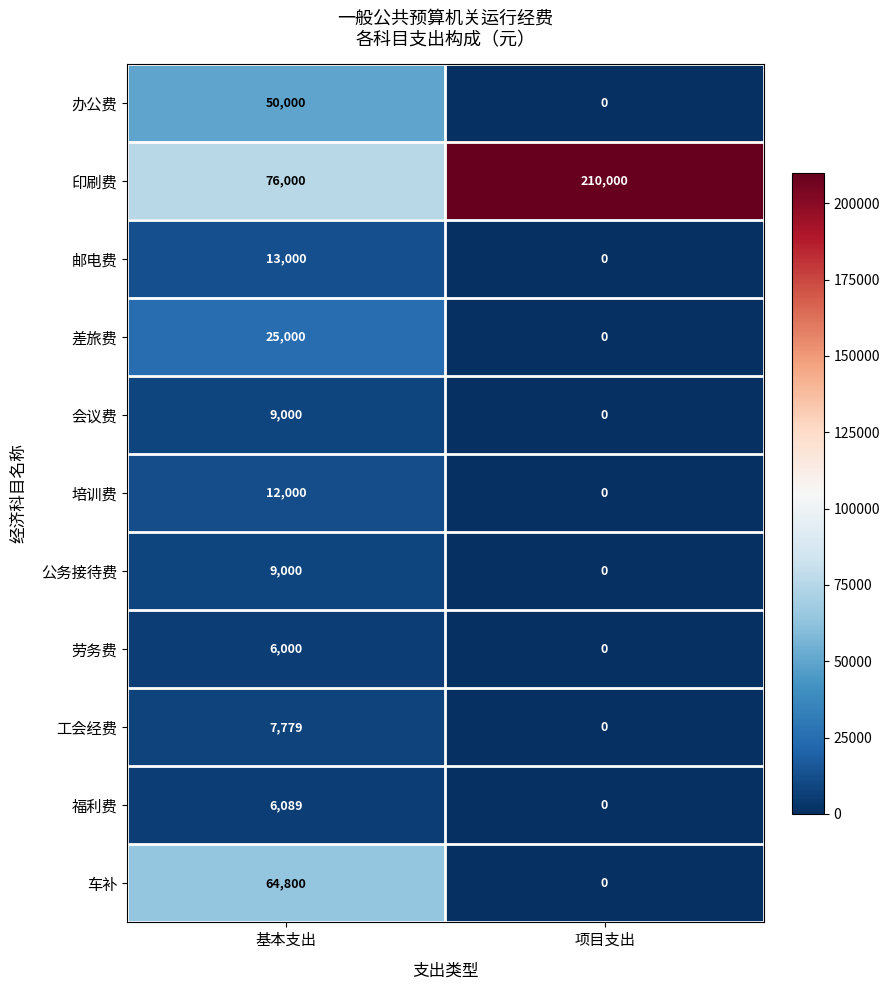

What is the maximum value for 办公费?

50000